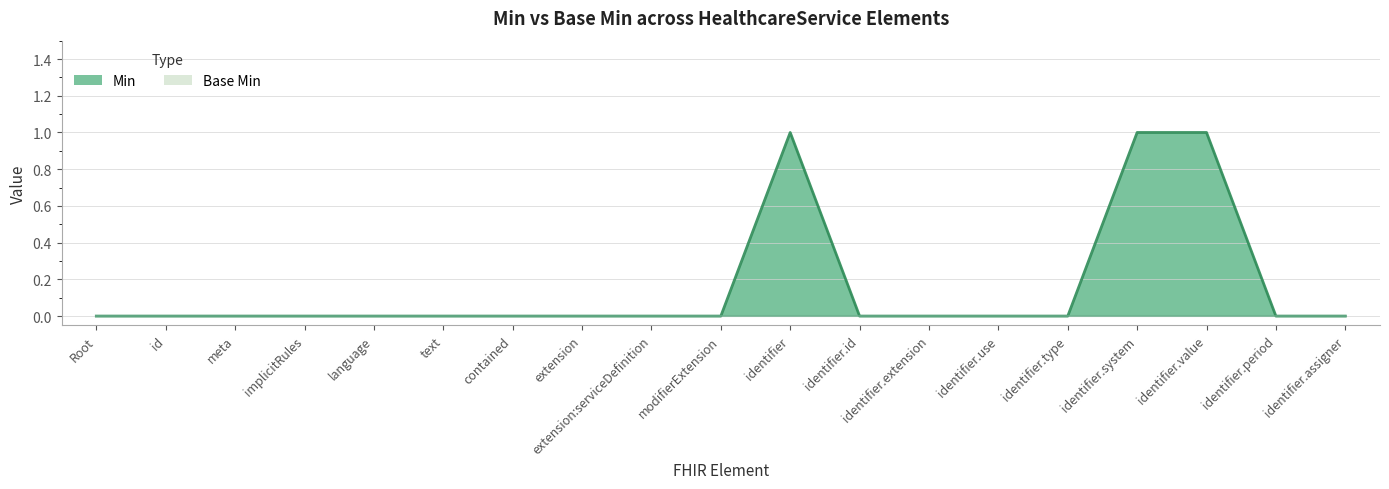

List the labels in order of value, largest first.

identifier, identifier.system, identifier.value, Root, id, meta, implicitRules, language, text, contained, extension, extension:serviceDefinition, modifierExtension, identifier.id, identifier.extension, identifier.use, identifier.type, identifier.period, identifier.assigner